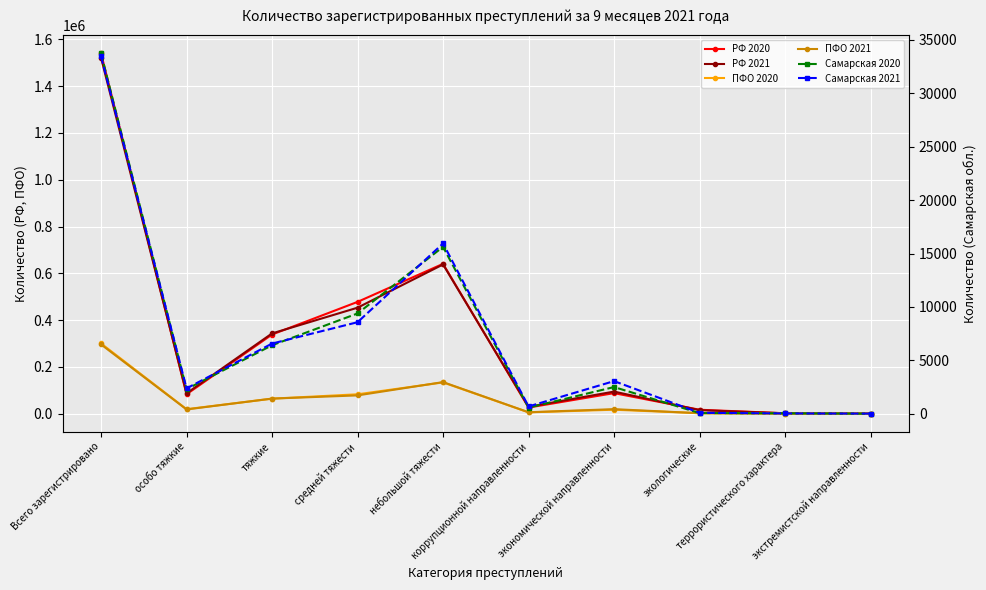

How many categories are shown in the chart?

10